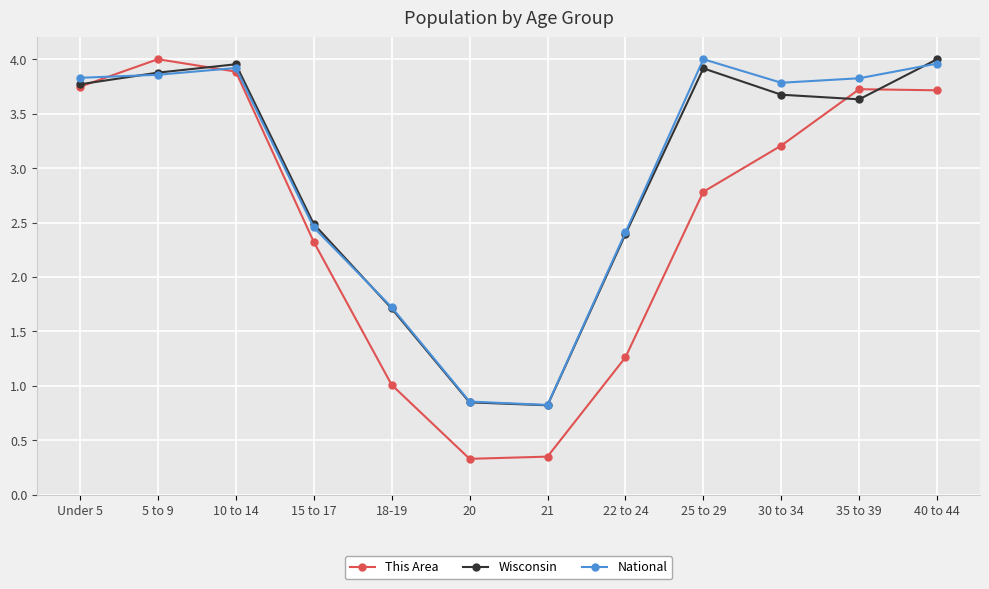

What is the label of the 3rd point from the left?

10 to 14